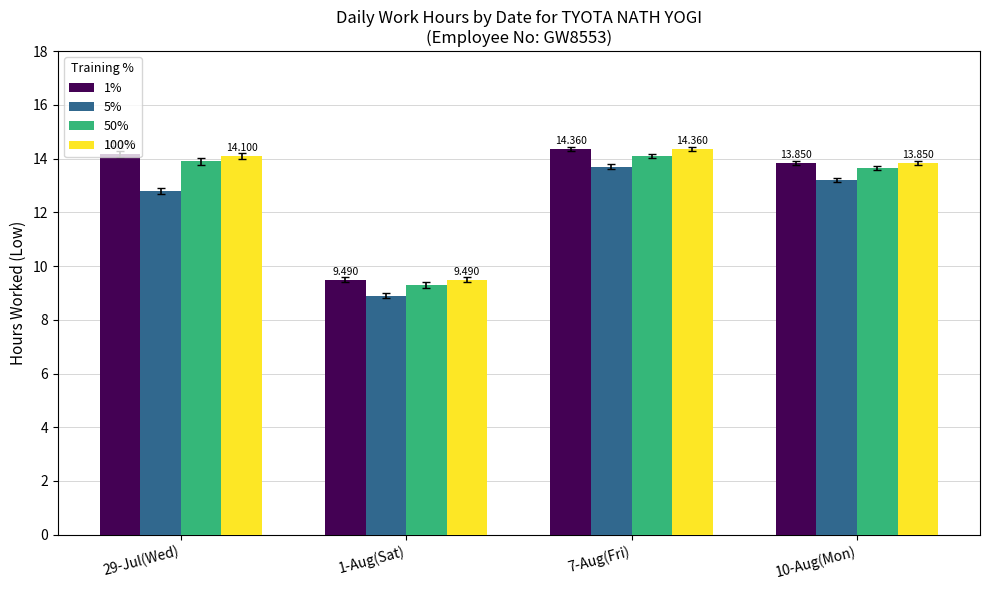

What is the sum of the 50% values at 29-Jul(Wed) and 1-Aug(Sat)?

23.2